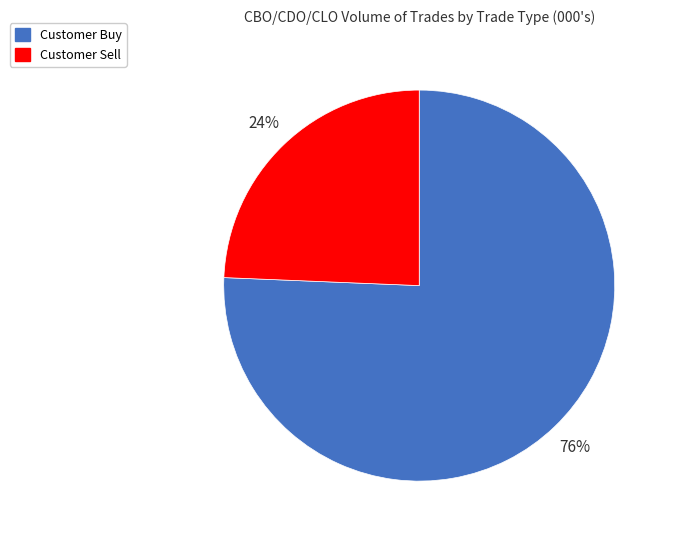

To the nearest percent, what is the average slice percentage?

50%